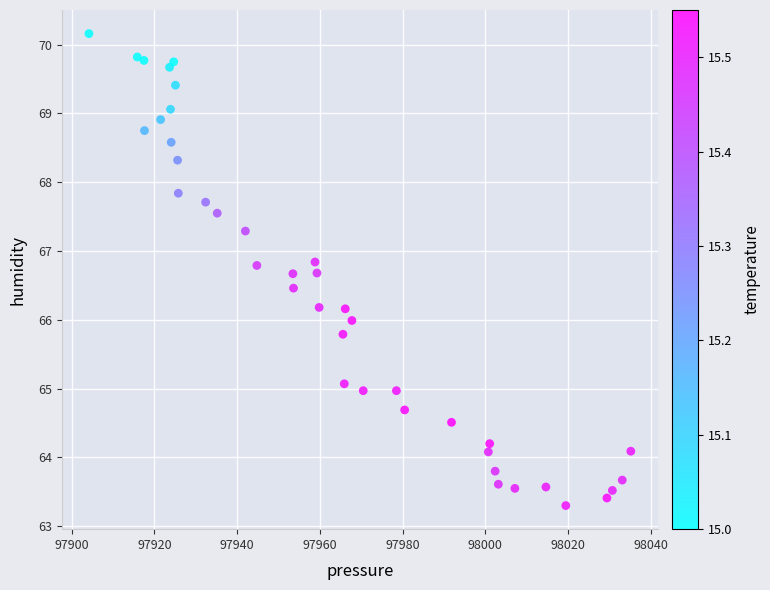

What is the range of X values (max minus min)?

131.0